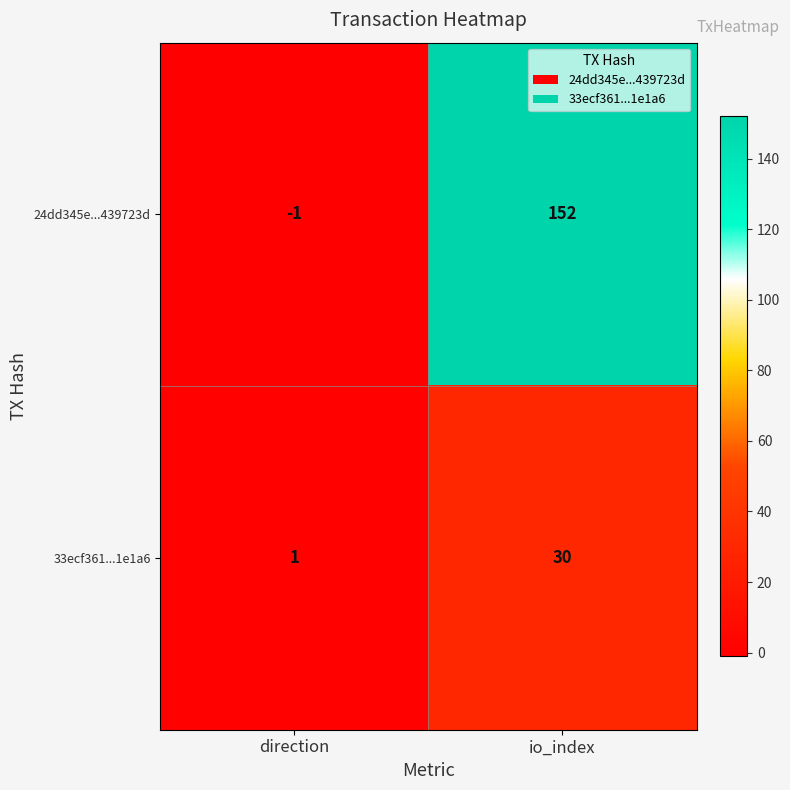

Is it true that 33ecf361...1e1a6 equals 16 at io_index?

False